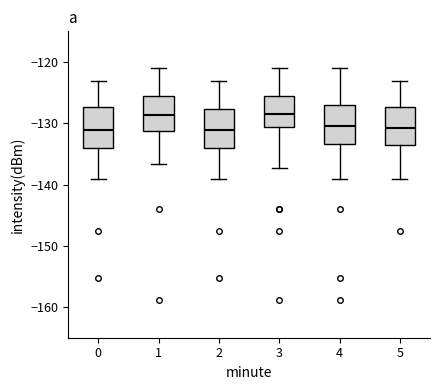

Where does the upper whisker of the box at x = 2 end on the y-axis? The values are not printed on the chart, so give them approximately, as read against the axis.

-123